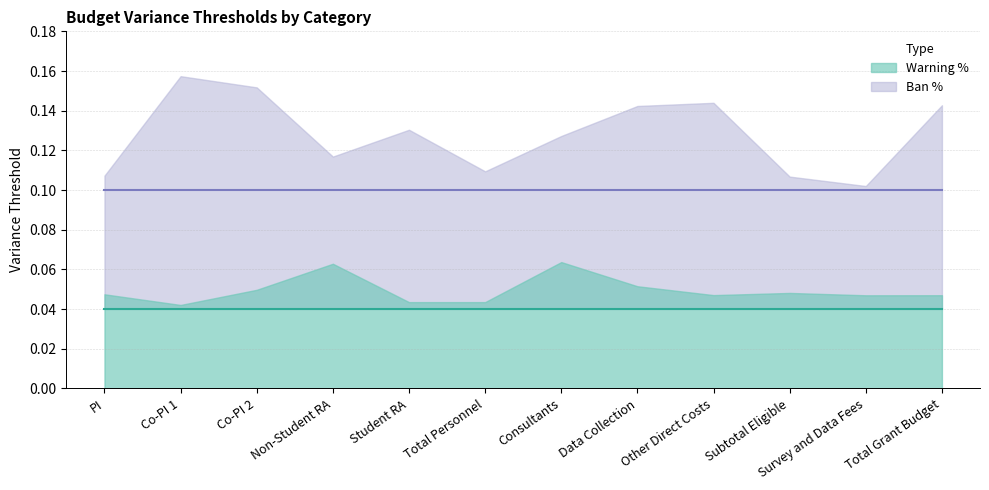

Between Subtotal Eligible and Total Personnel, which is larger?

Subtotal Eligible